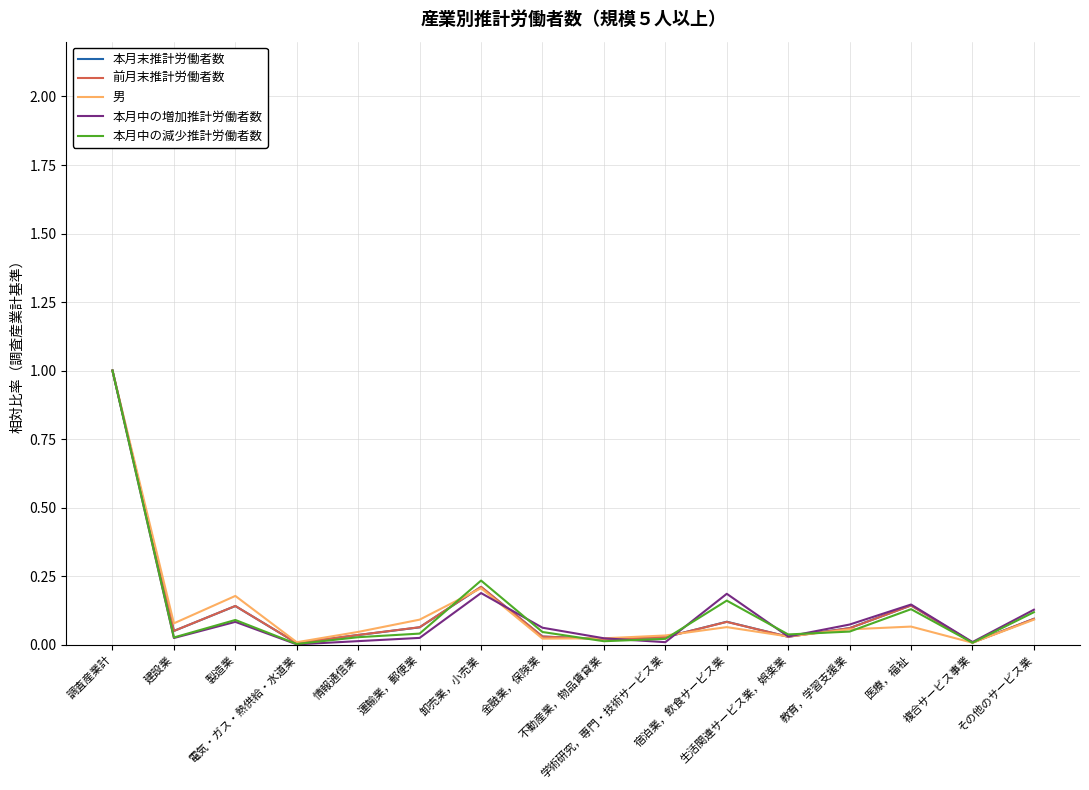

What is the greatest value displayed?

1.0